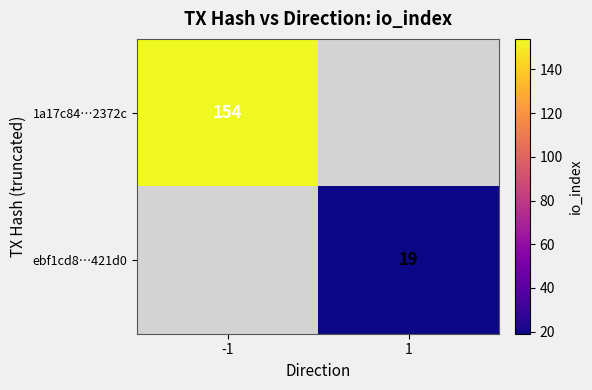

The 1a17c84…2372c series shows 154 at -1. True or false?

True